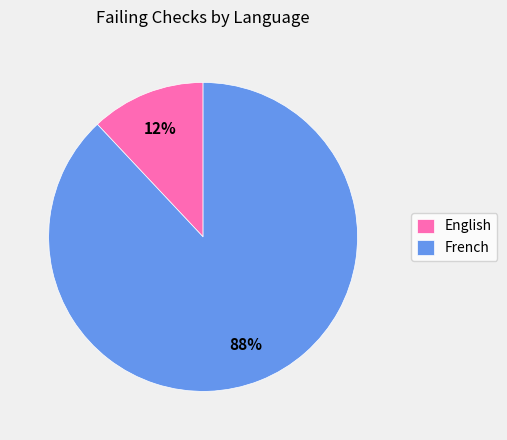

Is it true that English is 12% of the pie?

True